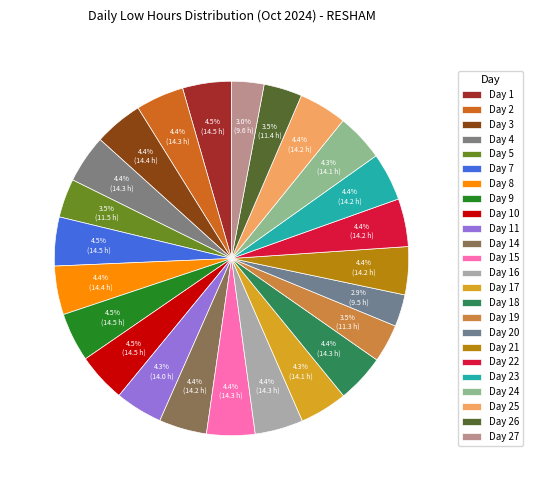

Does Day 16 represent more than half of the total?

No